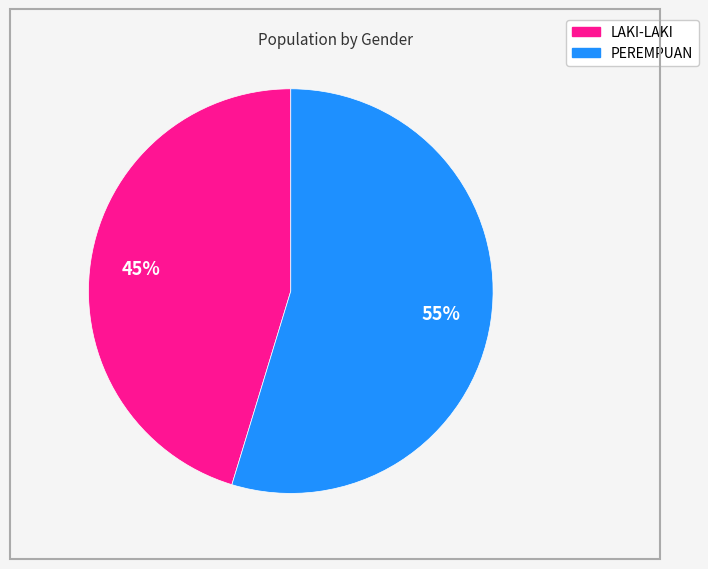

How many segments does this pie chart have?

2